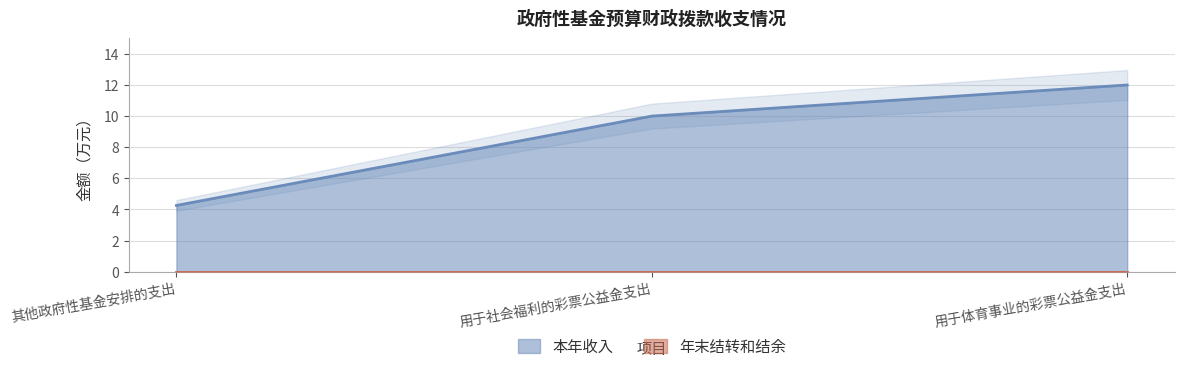

Count the number of data series in this chart.

1